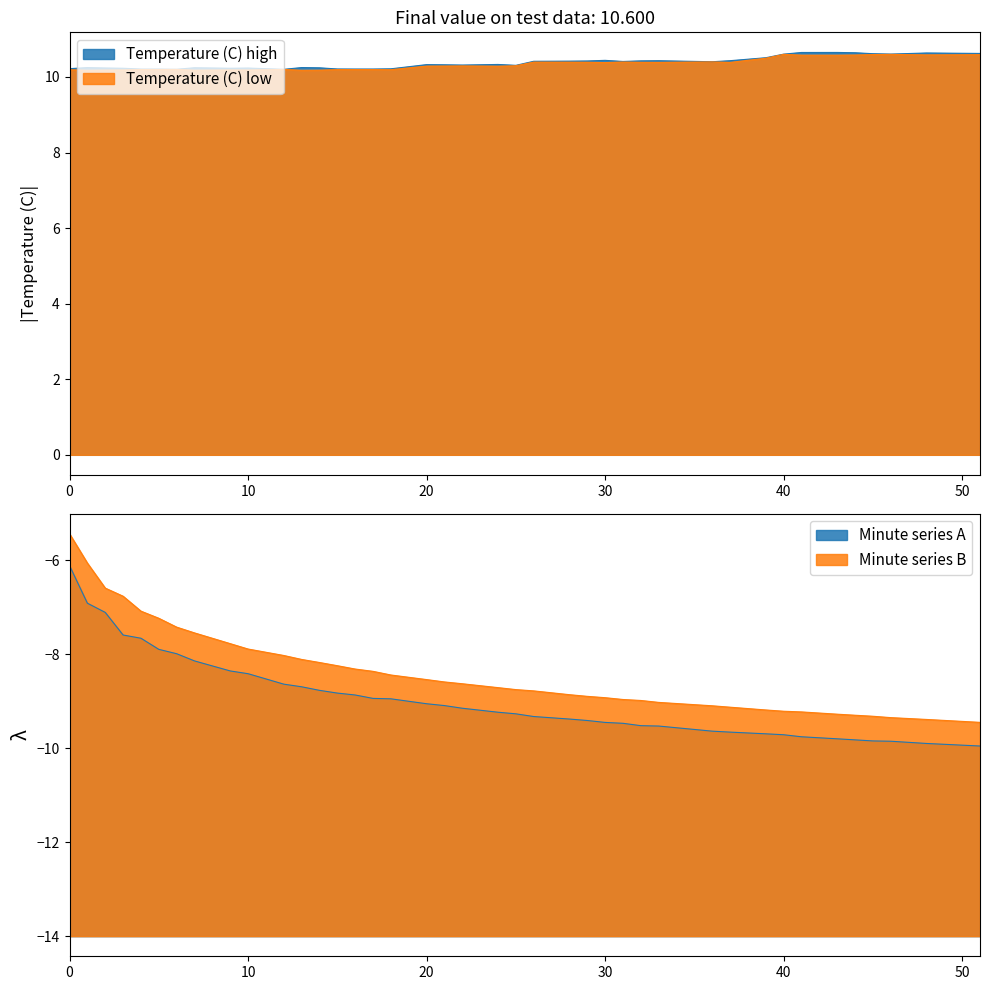

Is the value of Temperature (C) lower line at 37 greater than the value of Temperature (C) upper line at 31?

Yes